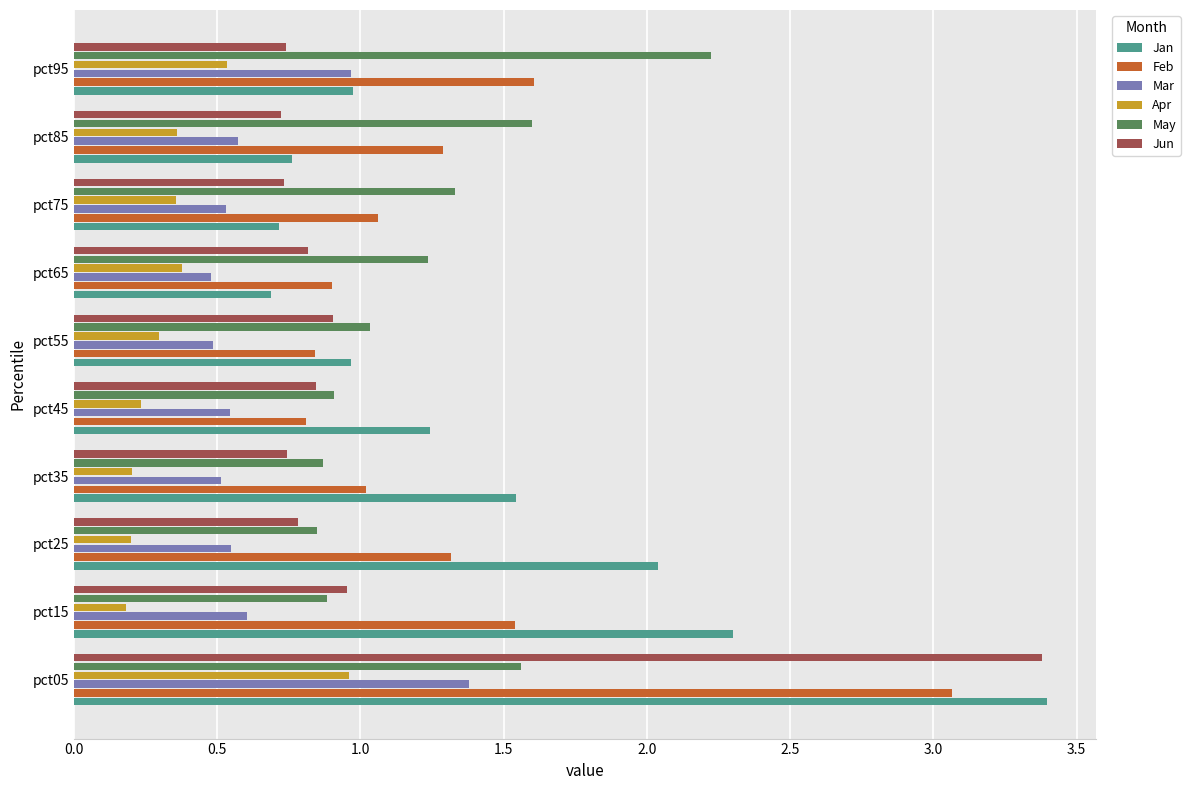

At which label is Jan closest to 2?

pct25